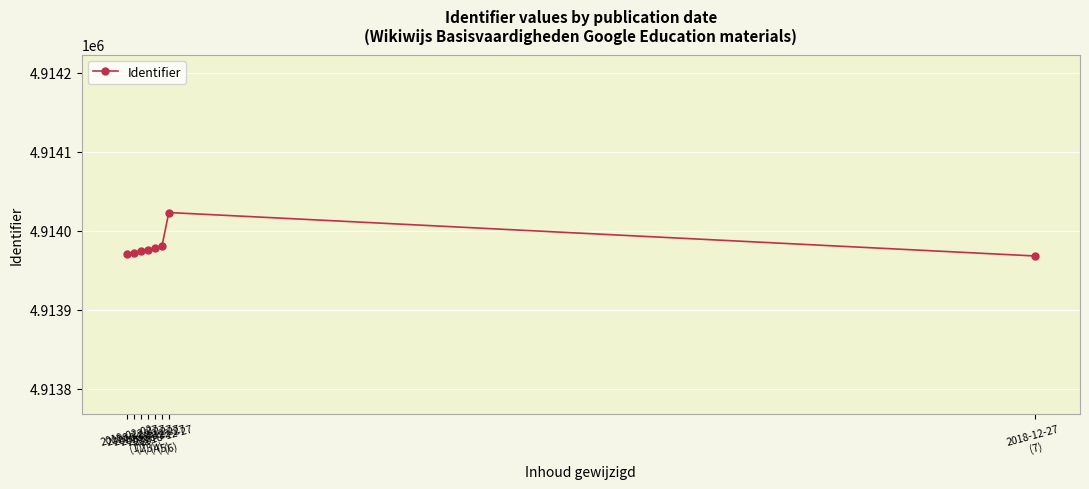

Rank the categories by value from lowest to highest.

2018-12-27
(7), 2019-02-02, 2018-12-27
(1), 2018-12-27
(2), 2018-12-27
(3), 2018-12-27
(4), 2018-12-27
(5), 2018-12-27
(6)